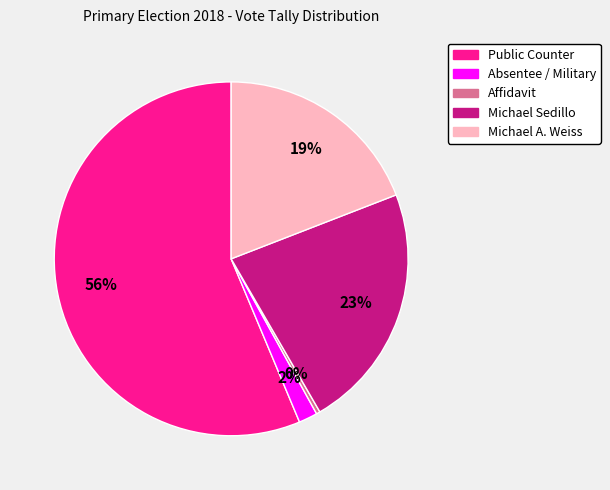

To the nearest percent, what is the difference between the largest and smallest slice percentages?

56%